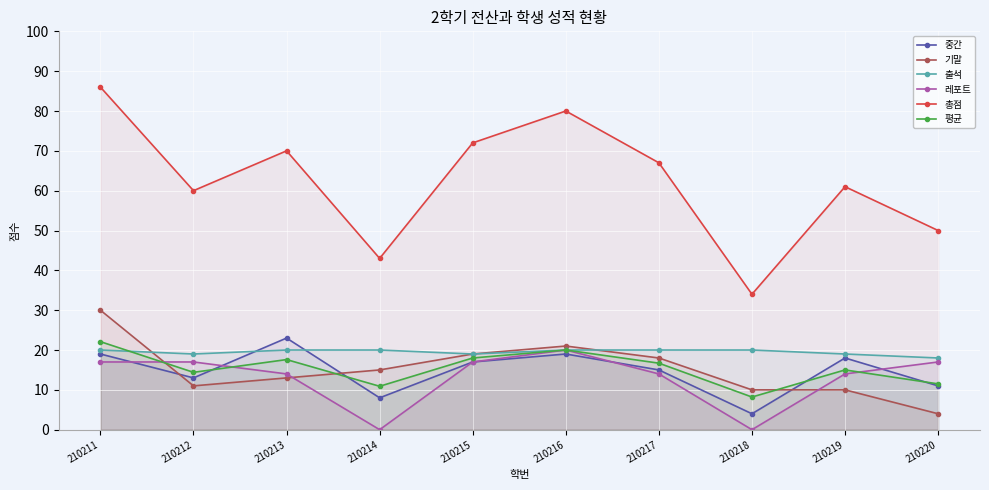

True or false: 레포트 has a value of 5.1 at 210217.

False